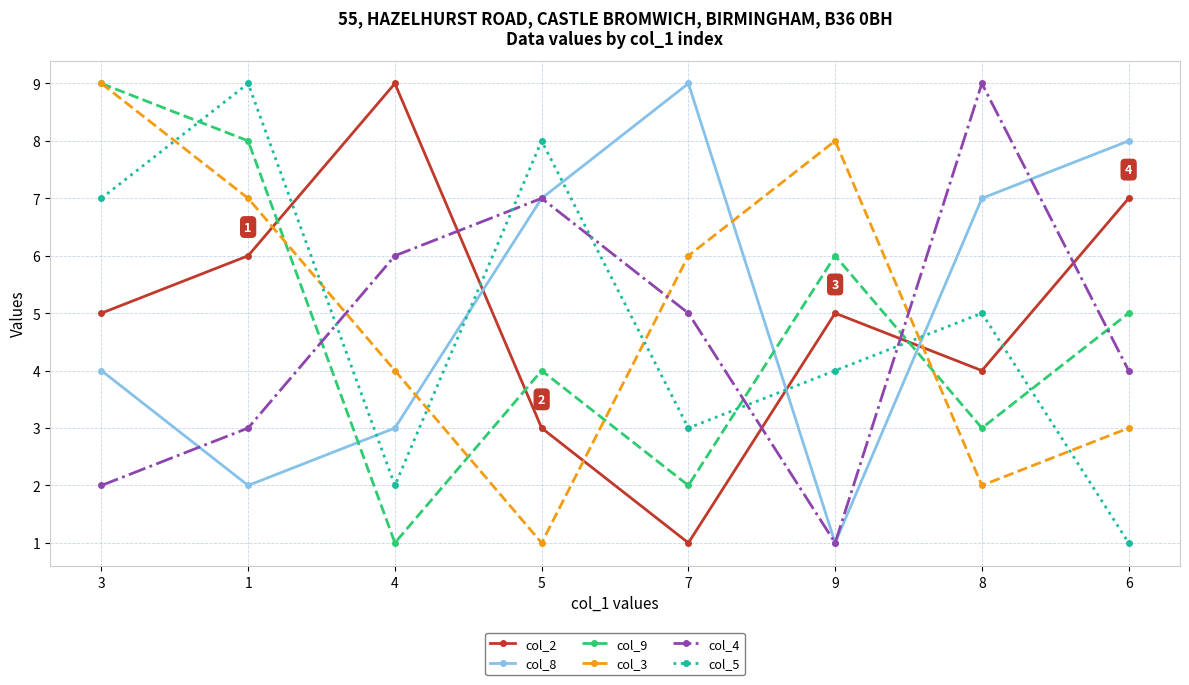

What are all the series names shown in the legend?

col_2, col_8, col_9, col_3, col_4, col_5